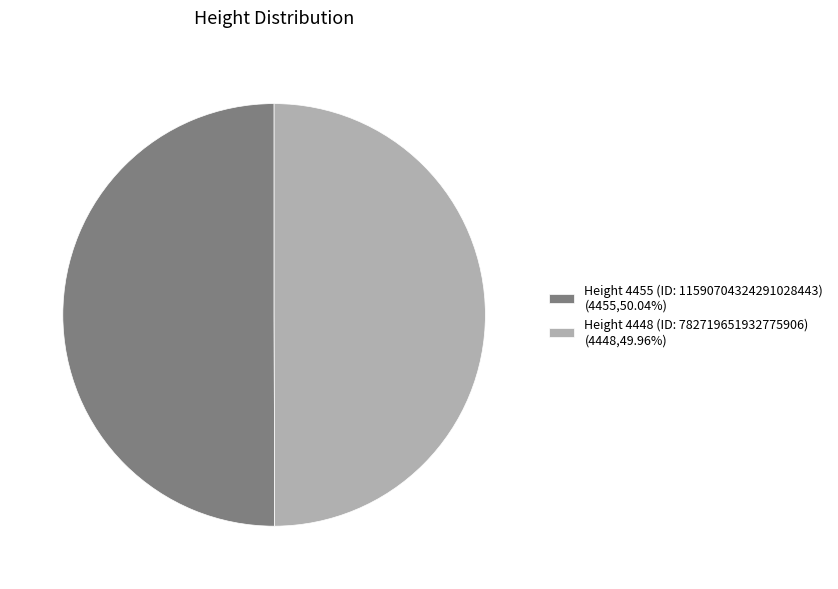

Approximately how many times larger is the value at Height 4455 (ID: 11590704324291028443) (4455,50.04%) compared to Height 4448 (ID: 782719651932775906) (4448,49.96%)?

1.0